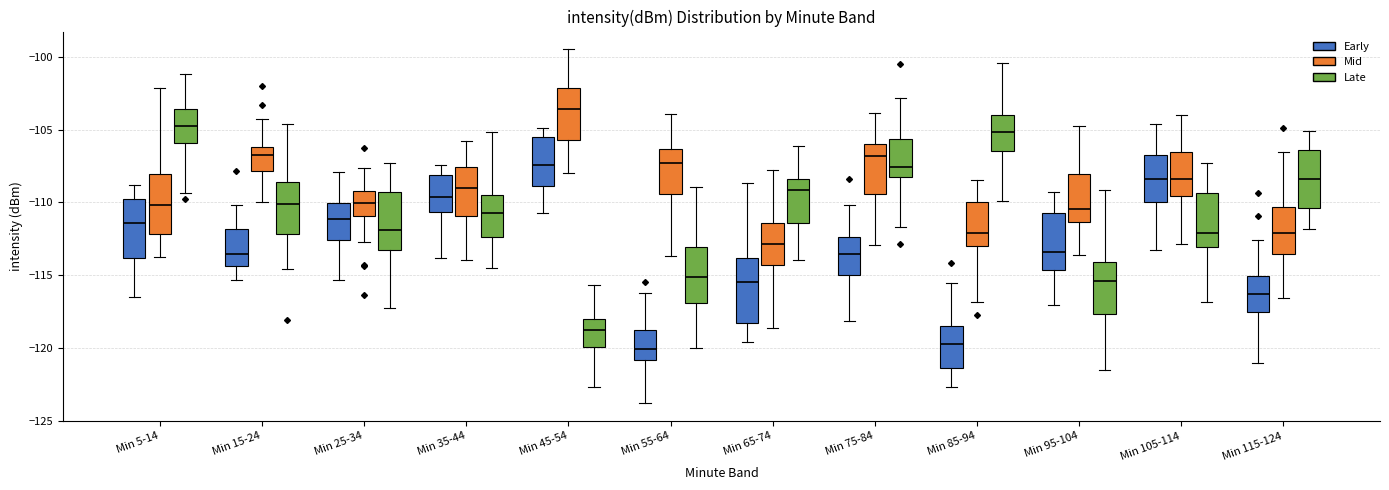

Reading left to right, transcribe this box plot: for each box, give where its median line is, the range the box spans, and where its two whiskers end, as read against the y-axis. The values are not printed on the chart, so give them approximately, as read against the axis.

Min 5-14 (Early): median -111.5, box -114.0 to -110.0, whiskers -116.5 to -109.0
Min 5-14 (Mid): median -110.0, box -112.0 to -108.0, whiskers -114.0 to -102.0
Min 5-14 (Late): median -104.5, box -106.0 to -103.5, whiskers -109.5 to -101.0
Min 15-24 (Early): median -113.5, box -114.5 to -112.0, whiskers -115.5 to -110.0
Min 15-24 (Mid): median -106.5, box -108.0 to -106.0, whiskers -110.0 to -104.0
Min 15-24 (Late): median -110.0, box -112.0 to -108.5, whiskers -114.5 to -104.5
Min 25-34 (Early): median -111.0, box -112.5 to -110.0, whiskers -115.5 to -108.0
Min 25-34 (Mid): median -110.0, box -111.0 to -109.0, whiskers -112.5 to -107.5
Min 25-34 (Late): median -112.0, box -113.5 to -109.5, whiskers -117.0 to -107.5
Min 35-44 (Early): median -109.5, box -110.5 to -108.0, whiskers -114.0 to -107.5
Min 35-44 (Mid): median -109.0, box -111.0 to -107.5, whiskers -114.0 to -106.0
Min 35-44 (Late): median -110.5, box -112.5 to -109.5, whiskers -114.5 to -105.0
Min 45-54 (Early): median -107.5, box -109.0 to -105.5, whiskers -110.5 to -105.0
Min 45-54 (Mid): median -103.5, box -105.5 to -102.0, whiskers -108.0 to -99.5
Min 45-54 (Late): median -118.5, box -120.0 to -118.0, whiskers -122.5 to -115.5
Min 55-64 (Early): median -120.0, box -121.0 to -119.0, whiskers -124.0 to -116.0
Min 55-64 (Mid): median -107.5, box -109.5 to -106.5, whiskers -113.5 to -104.0
Min 55-64 (Late): median -115.0, box -117.0 to -113.0, whiskers -120.0 to -109.0
Min 65-74 (Early): median -115.5, box -118.5 to -114.0, whiskers -119.5 to -108.5
Min 65-74 (Mid): median -113.0, box -114.5 to -111.5, whiskers -118.5 to -108.0
Min 65-74 (Late): median -109.0, box -111.5 to -108.5, whiskers -114.0 to -106.0
Min 75-84 (Early): median -113.5, box -115.0 to -112.5, whiskers -118.0 to -110.0
Min 75-84 (Mid): median -107.0, box -109.5 to -106.0, whiskers -113.0 to -104.0
Min 75-84 (Late): median -107.5, box -108.0 to -105.5, whiskers -111.5 to -103.0
Min 85-94 (Early): median -119.5, box -121.5 to -118.5, whiskers -122.5 to -115.5
Min 85-94 (Mid): median -112.0, box -113.0 to -110.0, whiskers -117.0 to -108.5
Min 85-94 (Late): median -105.0, box -106.5 to -104.0, whiskers -110.0 to -100.5
Min 95-104 (Early): median -113.5, box -114.5 to -110.5, whiskers -117.0 to -109.5
Min 95-104 (Mid): median -110.5, box -111.5 to -108.0, whiskers -113.5 to -104.5
Min 95-104 (Late): median -115.5, box -117.5 to -114.0, whiskers -121.5 to -109.0
Min 105-114 (Early): median -108.5, box -110.0 to -106.5, whiskers -113.5 to -104.5
Min 105-114 (Mid): median -108.5, box -109.5 to -106.5, whiskers -113.0 to -104.0
Min 105-114 (Late): median -112.0, box -113.0 to -109.5, whiskers -117.0 to -107.5
Min 115-124 (Early): median -116.5, box -117.5 to -115.0, whiskers -121.0 to -112.5
Min 115-124 (Mid): median -112.0, box -113.5 to -110.5, whiskers -116.5 to -106.5
Min 115-124 (Late): median -108.5, box -110.5 to -106.5, whiskers -112.0 to -105.0